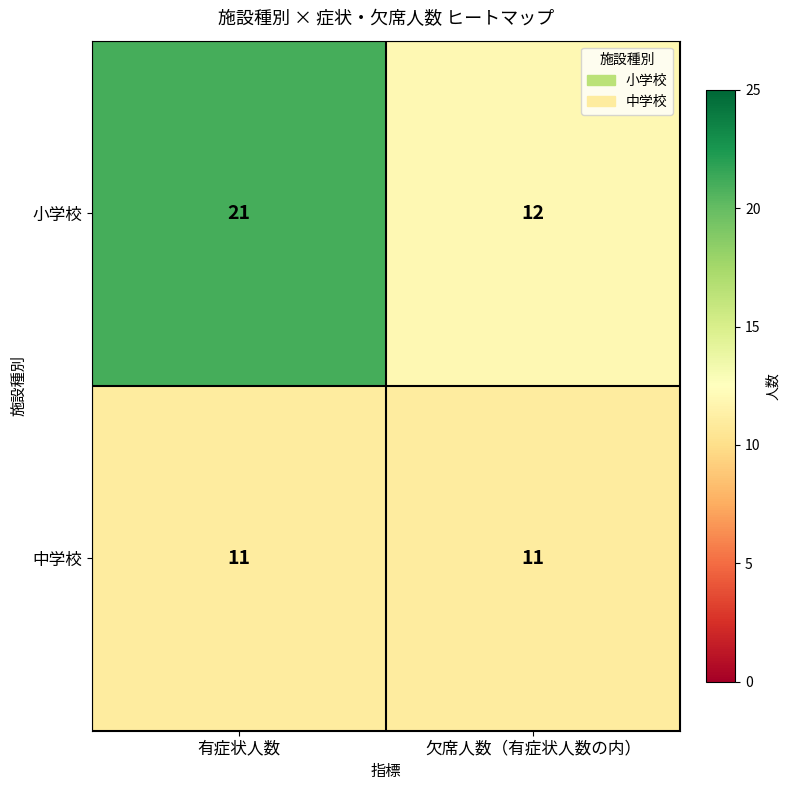

At how many categories does at least one series exceed 13?

1